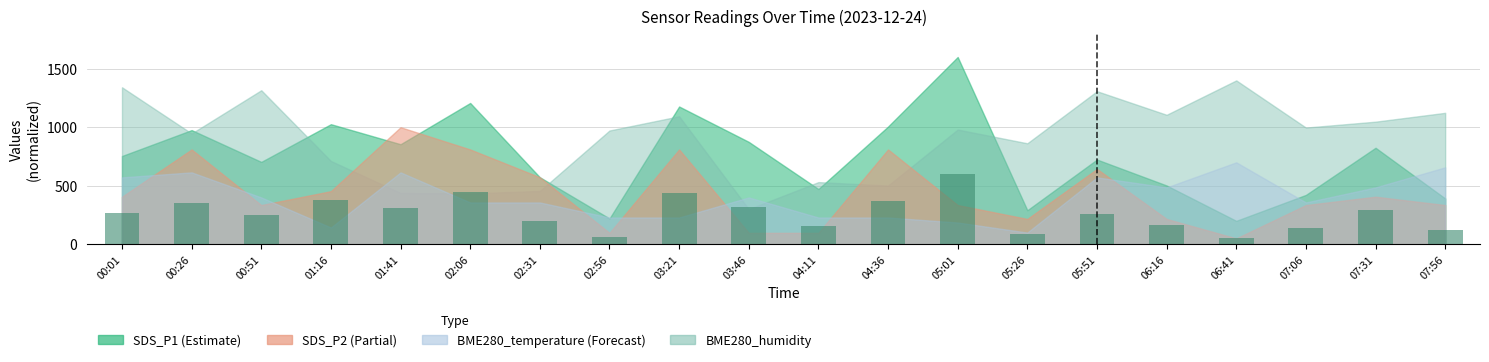

What is the greatest value displayed?

600.0